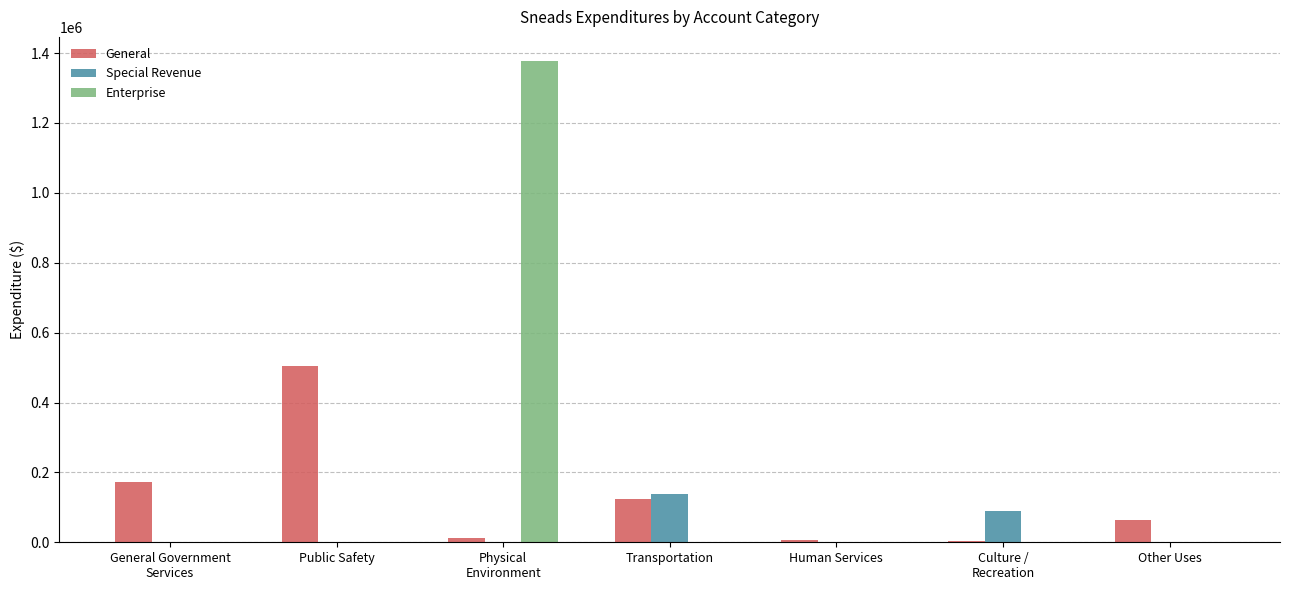

How many values in the Special Revenue series exceed 0?

2